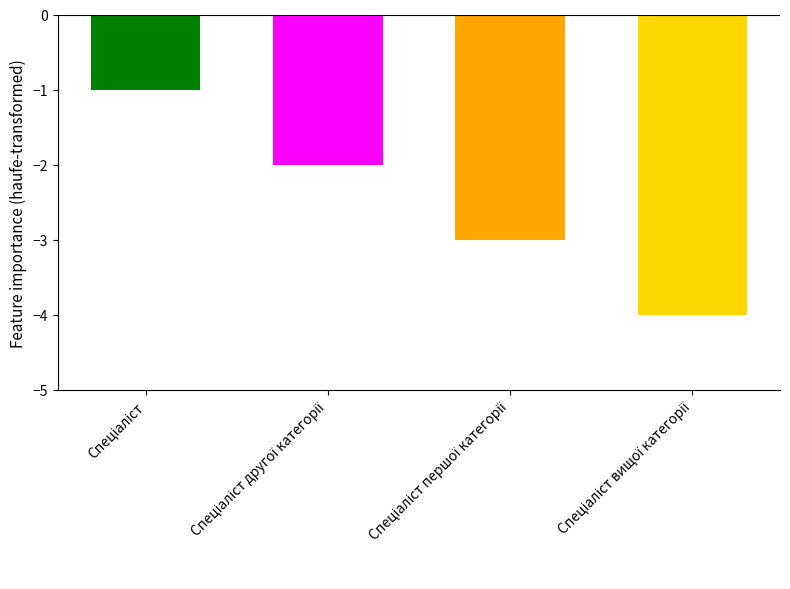

Reading left to right, list all the values displayed in this chart.

-1	-2	-3	-4